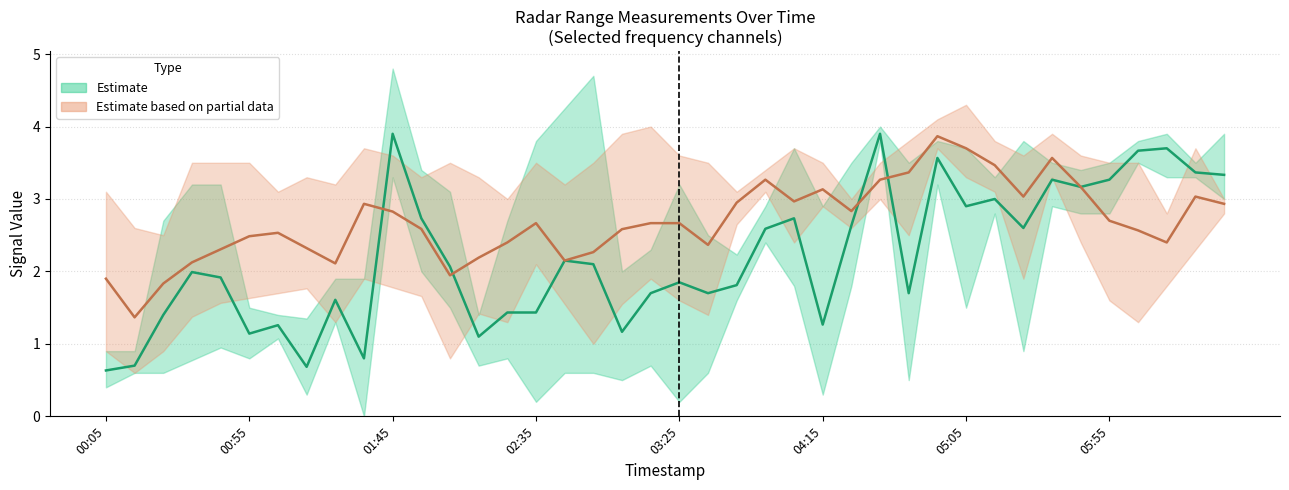

How many data points in 11.011 (mean) are less than 2?

20